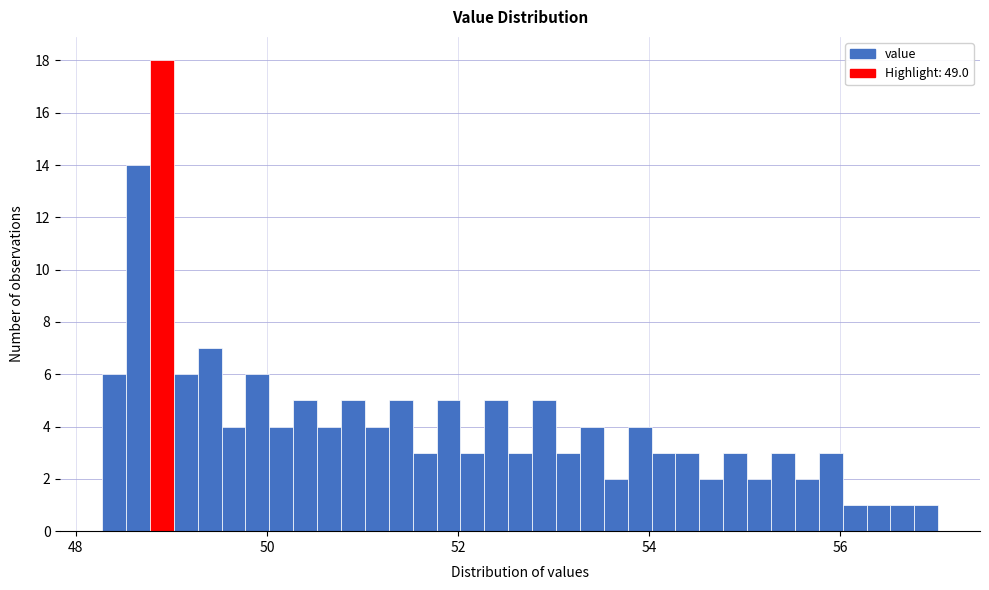

Read against the x-axis, roughly where is the centre of the tallest bar?

49.0